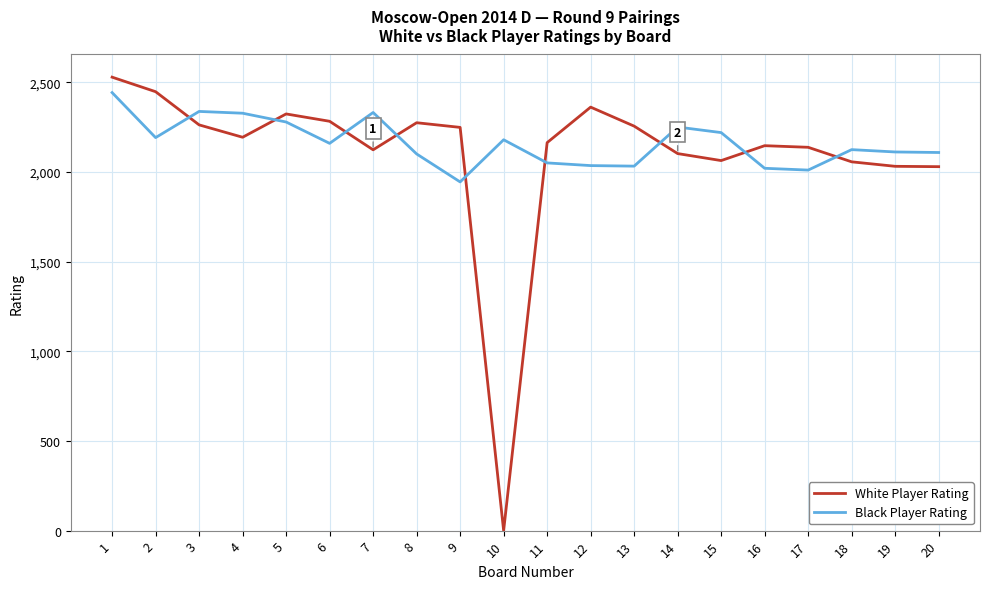

How many intersections are there between White Player Rating and Black Player Rating?

9